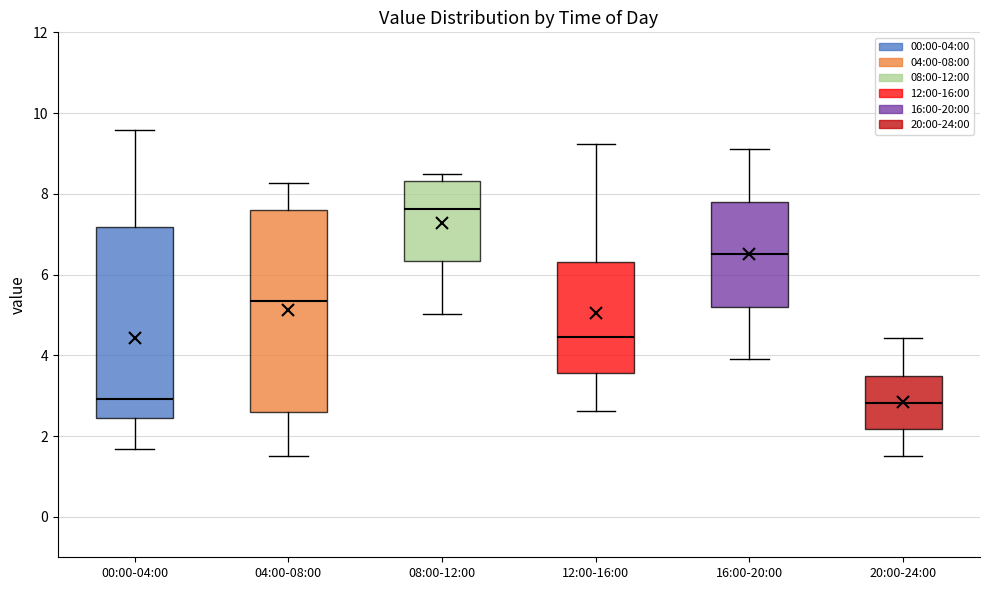

Reading left to right, transcribe this box plot: for each box, give where its median line is, the range the box spans, and where its two whiskers end, as read against the y-axis. The values are not printed on the chart, so give them approximately, as read against the axis.

00:00-04:00: median 3.0, box 2.4 to 7.2, whiskers 1.6 to 9.6
04:00-08:00: median 5.4, box 2.6 to 7.6, whiskers 1.6 to 8.2
08:00-12:00: median 7.6, box 6.4 to 8.4, whiskers 5.0 to 8.6
12:00-16:00: median 4.4, box 3.6 to 6.4, whiskers 2.6 to 9.2
16:00-20:00: median 6.6, box 5.2 to 7.8, whiskers 4.0 to 9.2
20:00-24:00: median 2.8, box 2.2 to 3.6, whiskers 1.6 to 4.4